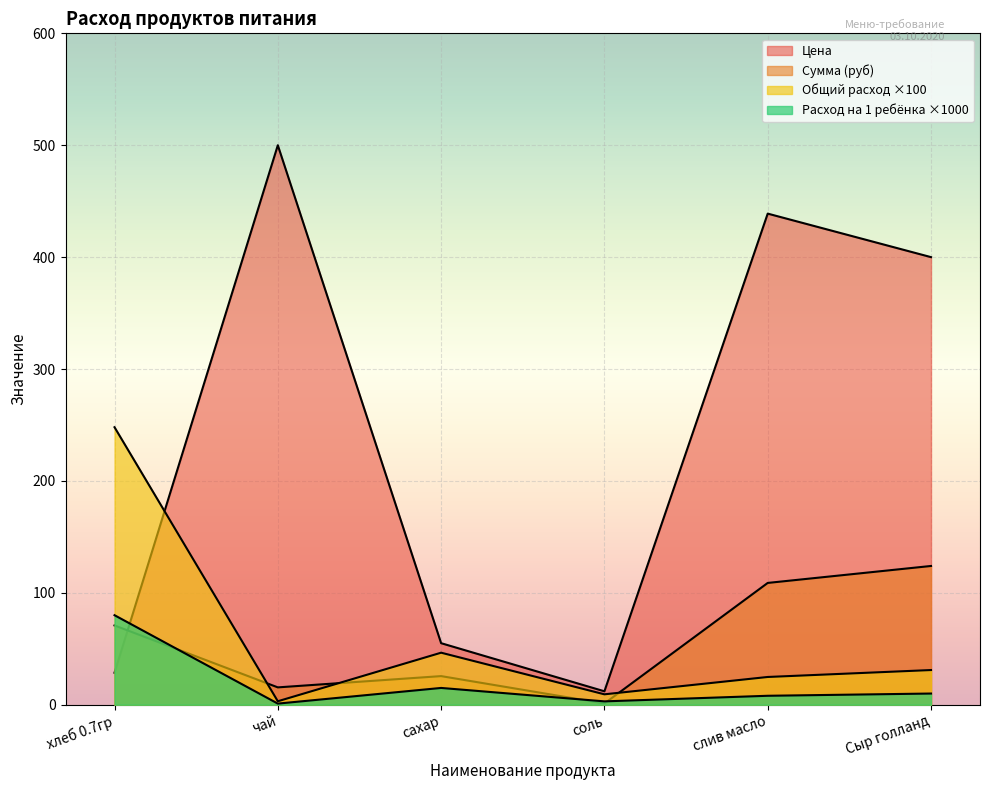

Which category has the lowest value across all series?

чай